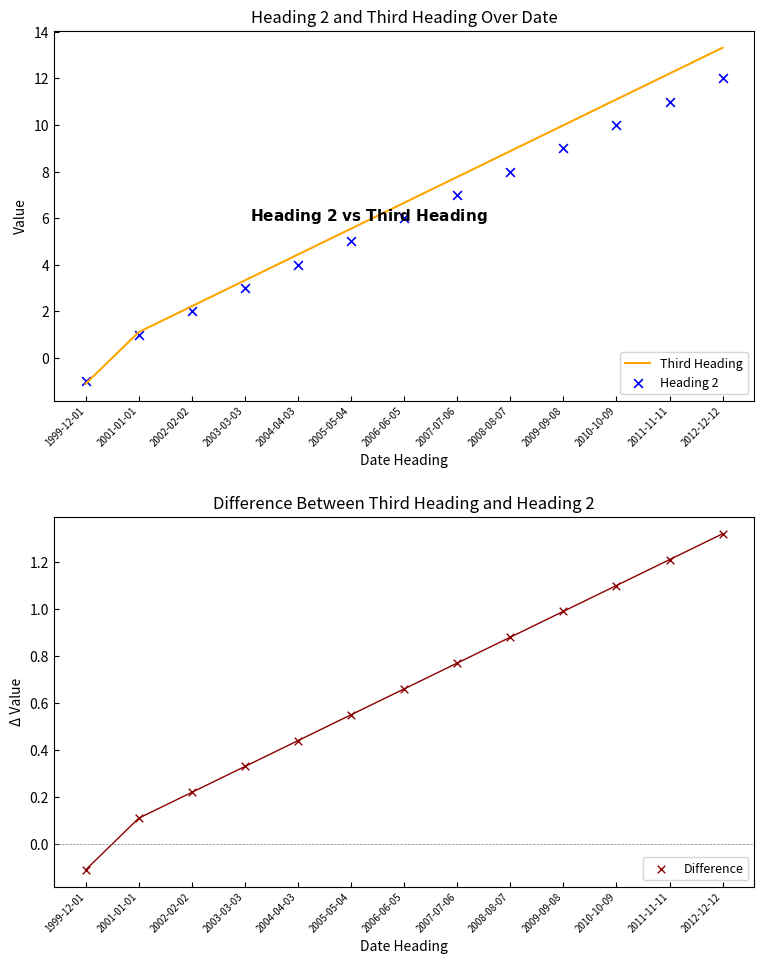

At which category is the sum across all series the highest?

2012-12-12